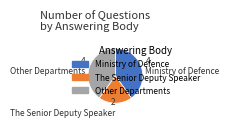

Does any single category account for the majority?

No